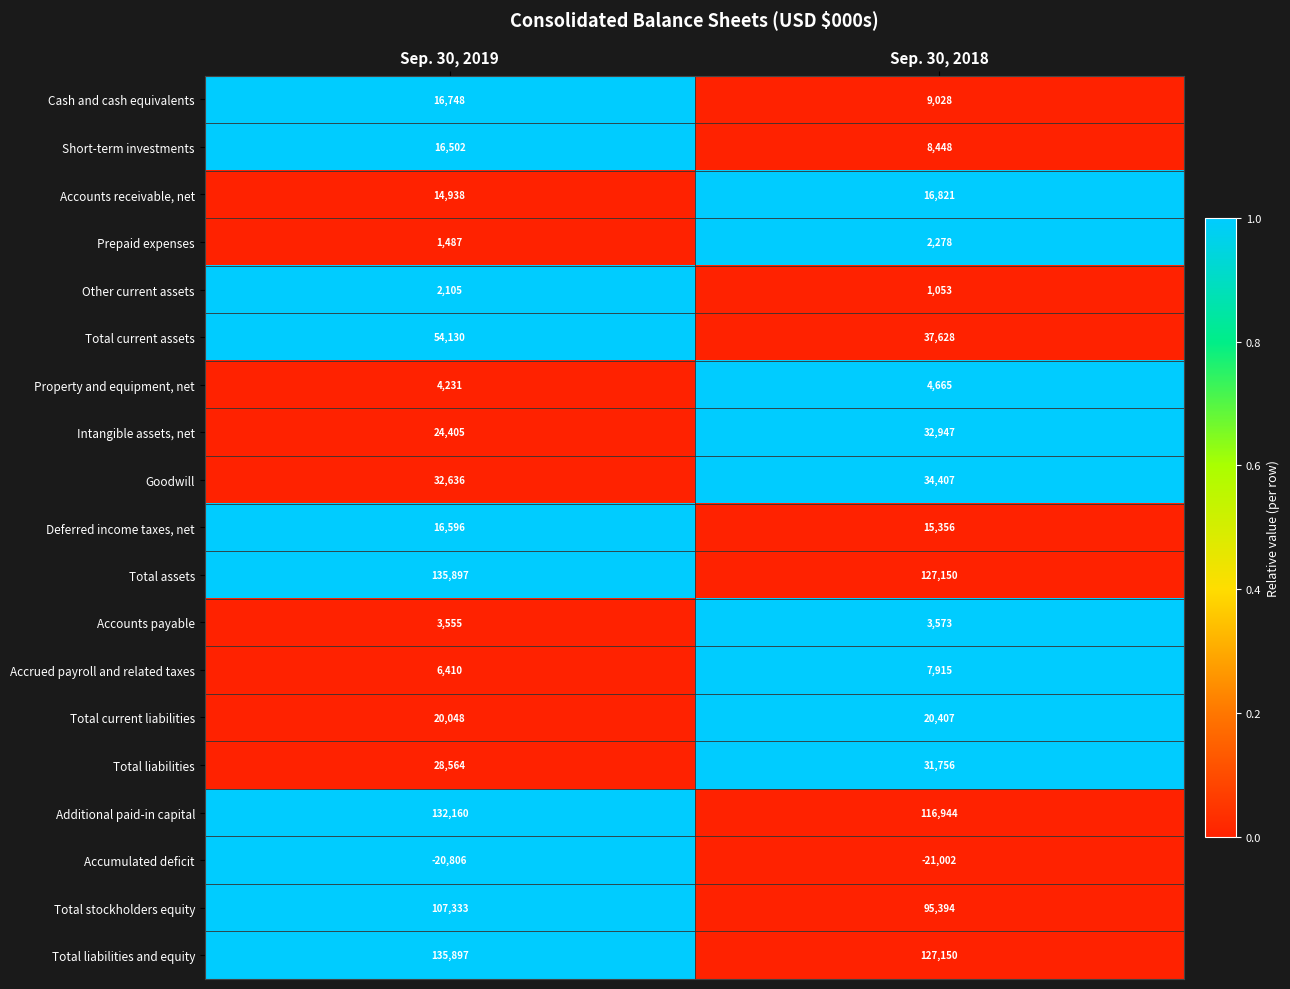

What is the highest value of the Total current liabilities series?

20407